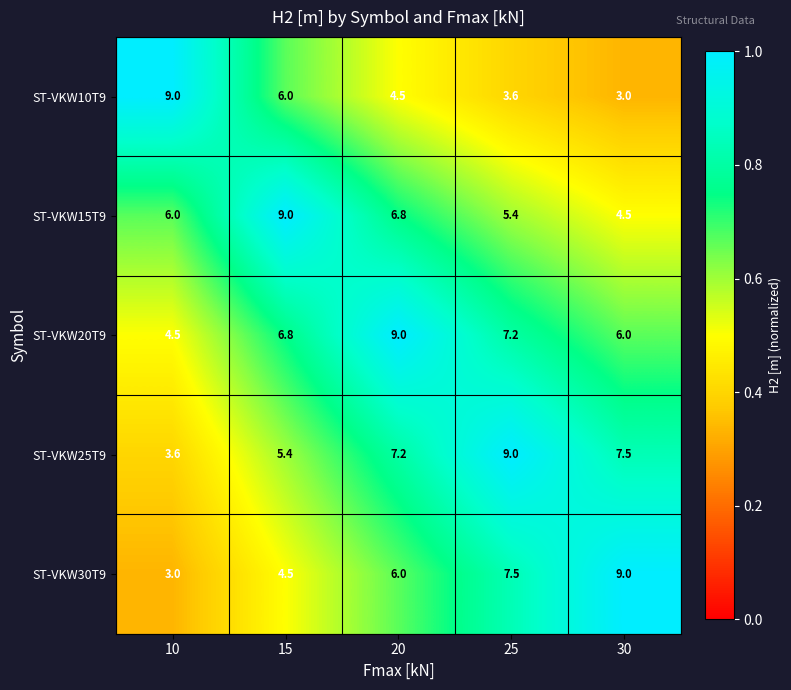

At 25, list the series in order from smallest to largest.

ST-VKW10T9, ST-VKW15T9, ST-VKW20T9, ST-VKW30T9, ST-VKW25T9